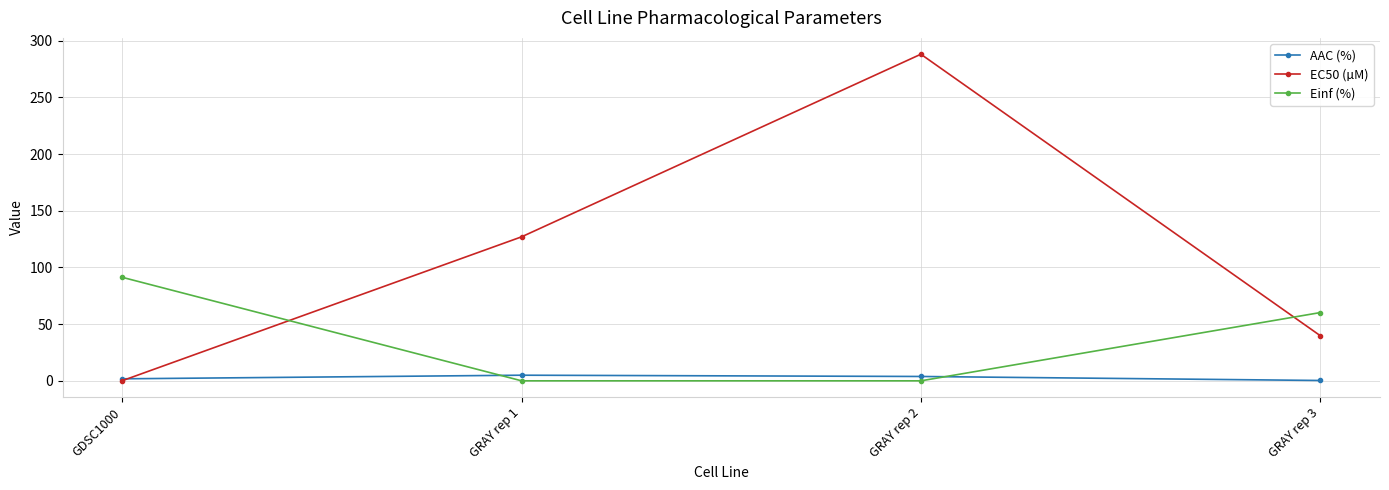

At which label is EC50 (µM) closest to 144?

GRAY rep 1